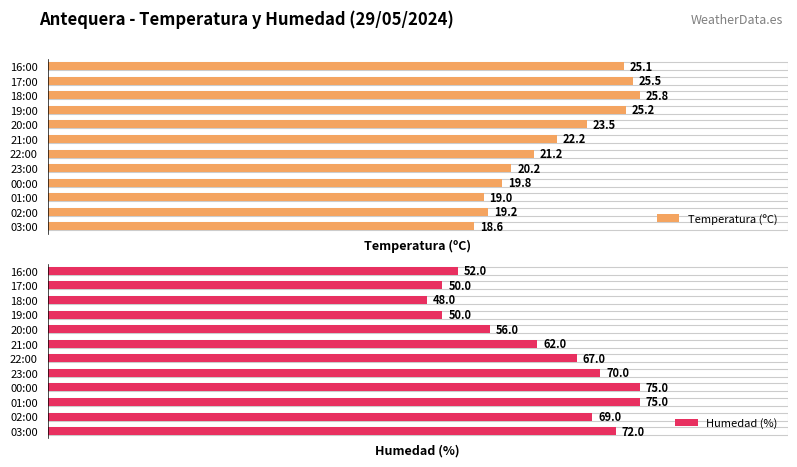

Where is Temperatura (ºC) nearest to the value 22?

21:00